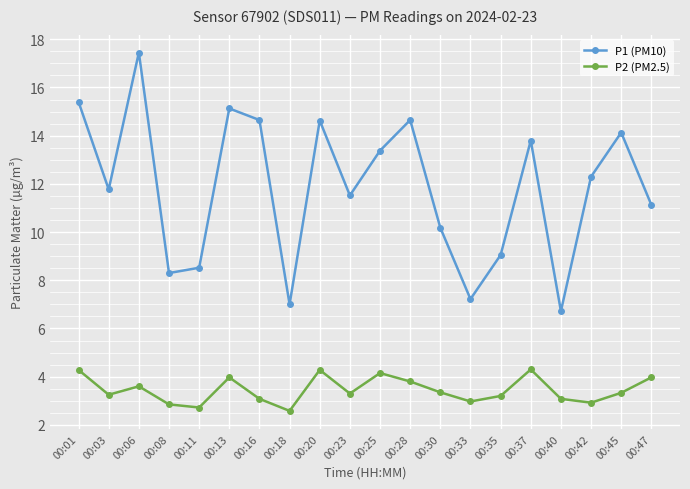

Which series changed the most between 00:01 and 00:33?

P1 (PM10)